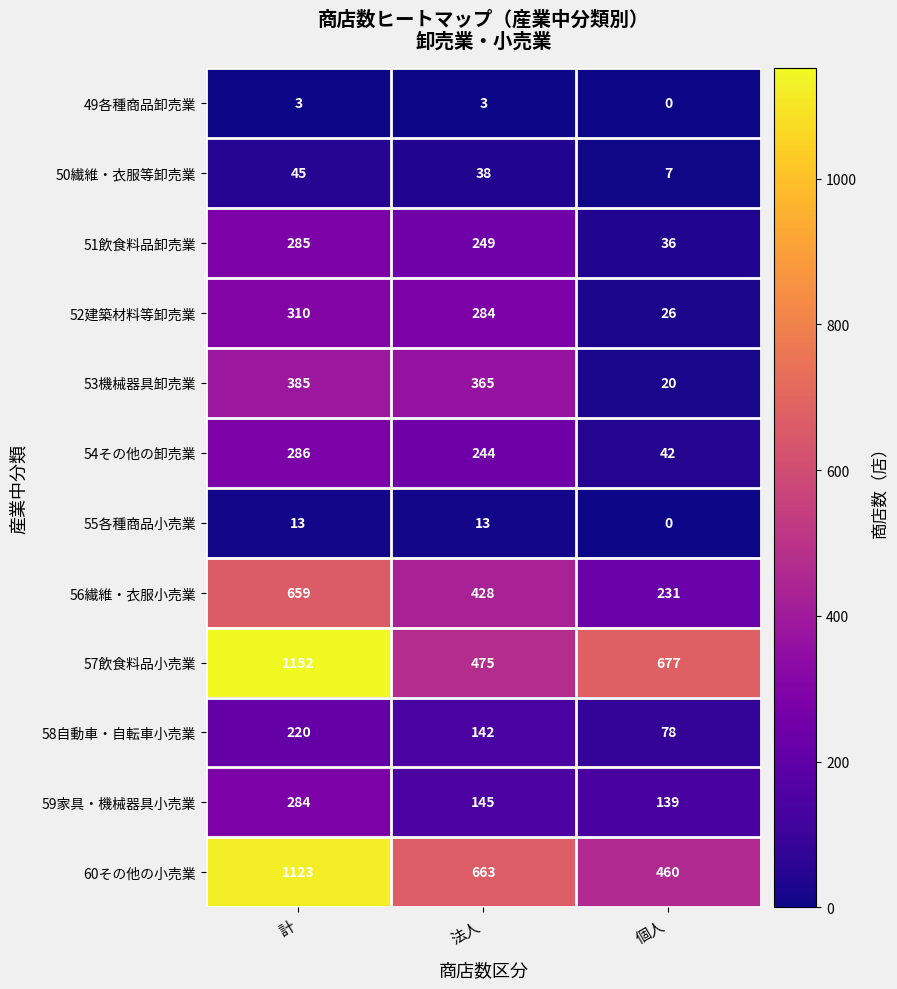

Which series has the largest total across all categories?

57飲食料品小売業